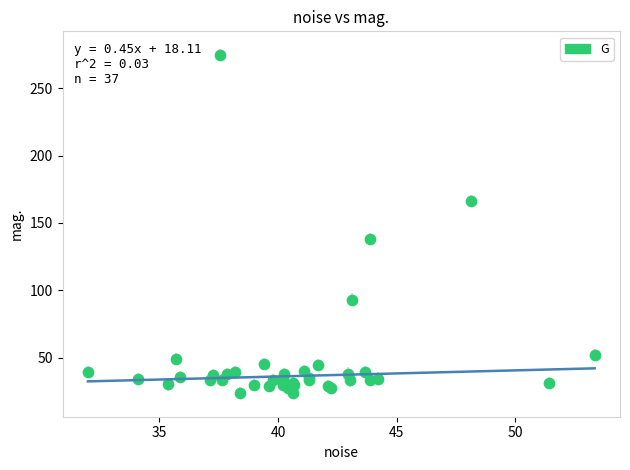

What Y value in the scatter plot is closest to 149?

138.1